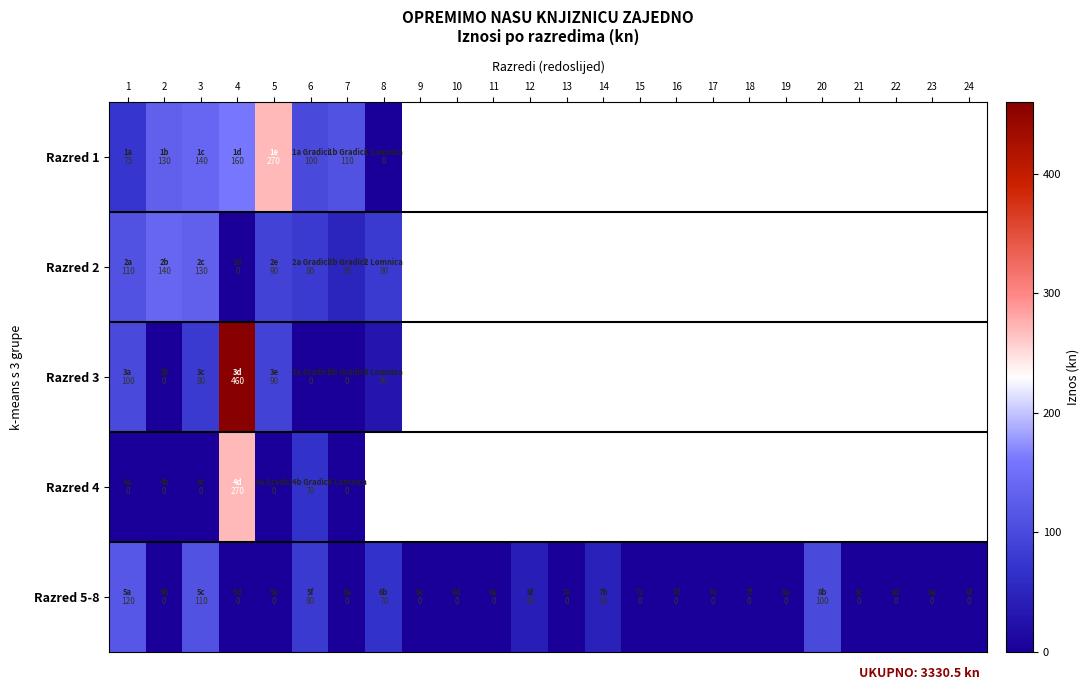

Between 12 and 3, which is larger?

3